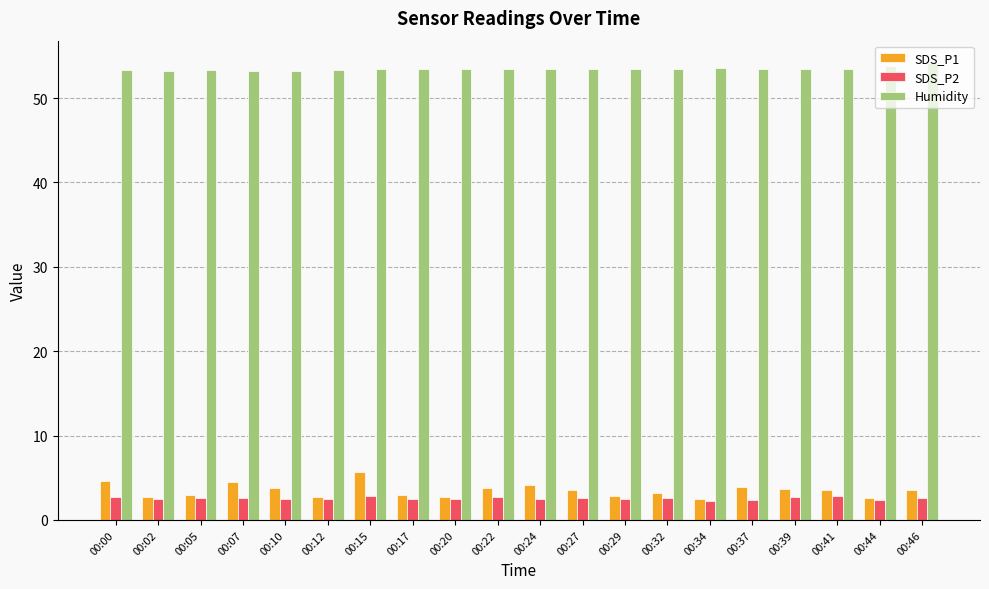

True or false: SDS_P1 has a value of 3.9 at 00:37.

True